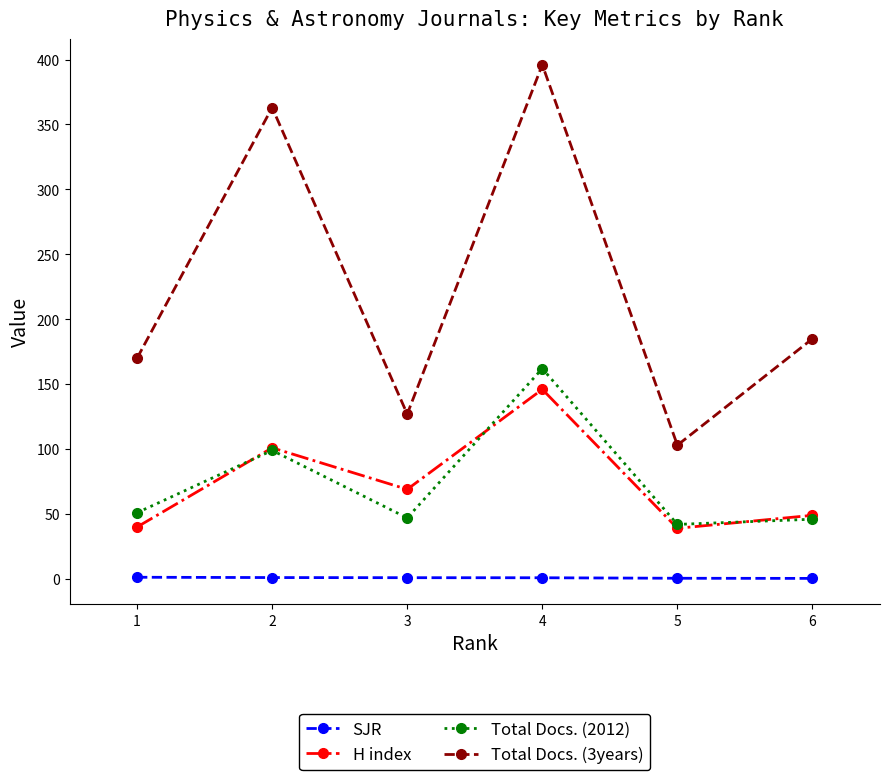

What are all the series names shown in the legend?

SJR, H index, Total Docs. (2012), Total Docs. (3years)